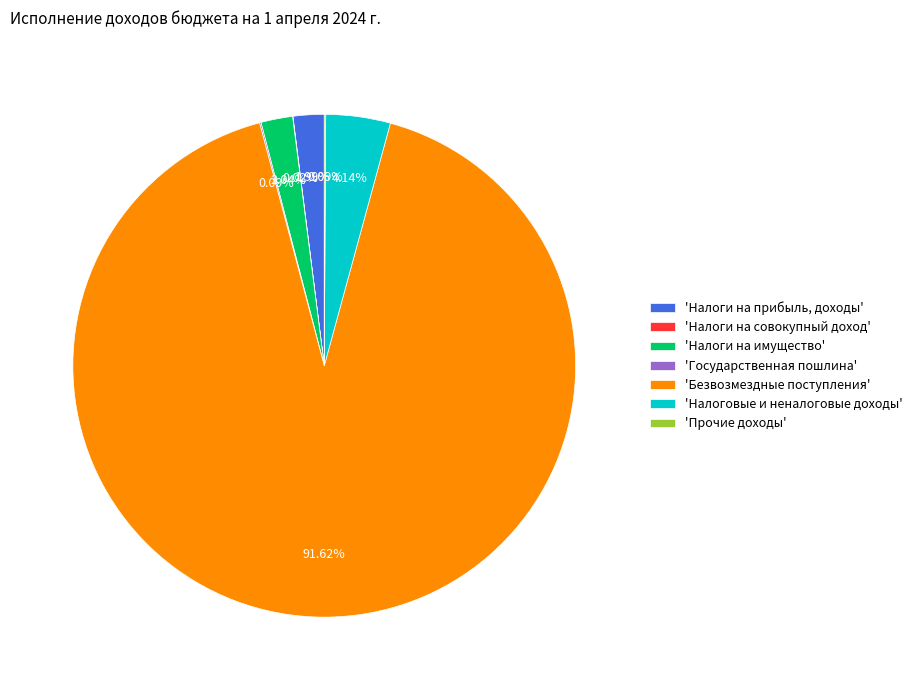

Approximately how many times larger is the value at 'Налоги на имущество' compared to 'Налоговые и неналоговые доходы'?

0.5